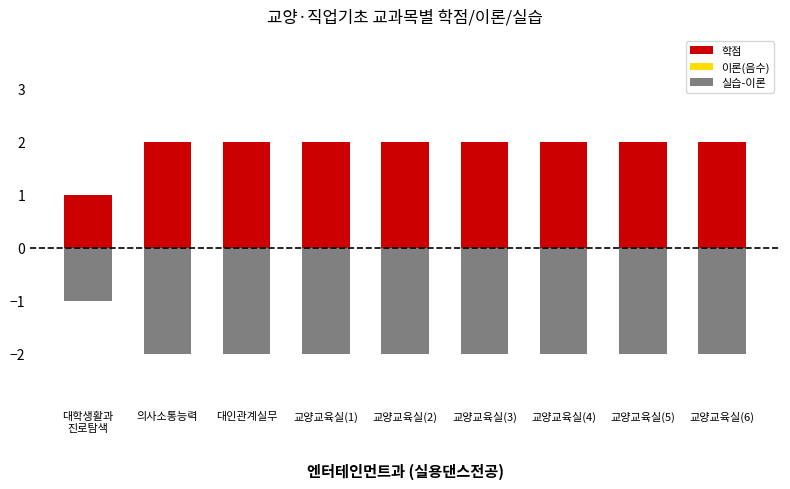

What is the label of the 5th bar from the right?

교양교육실(2)